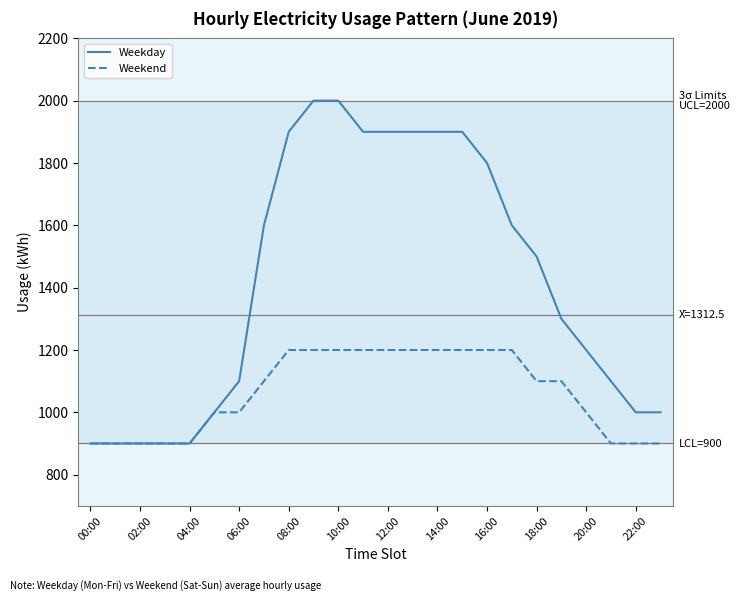

List the series in order of their peak value, highest first.

Weekday, Weekend